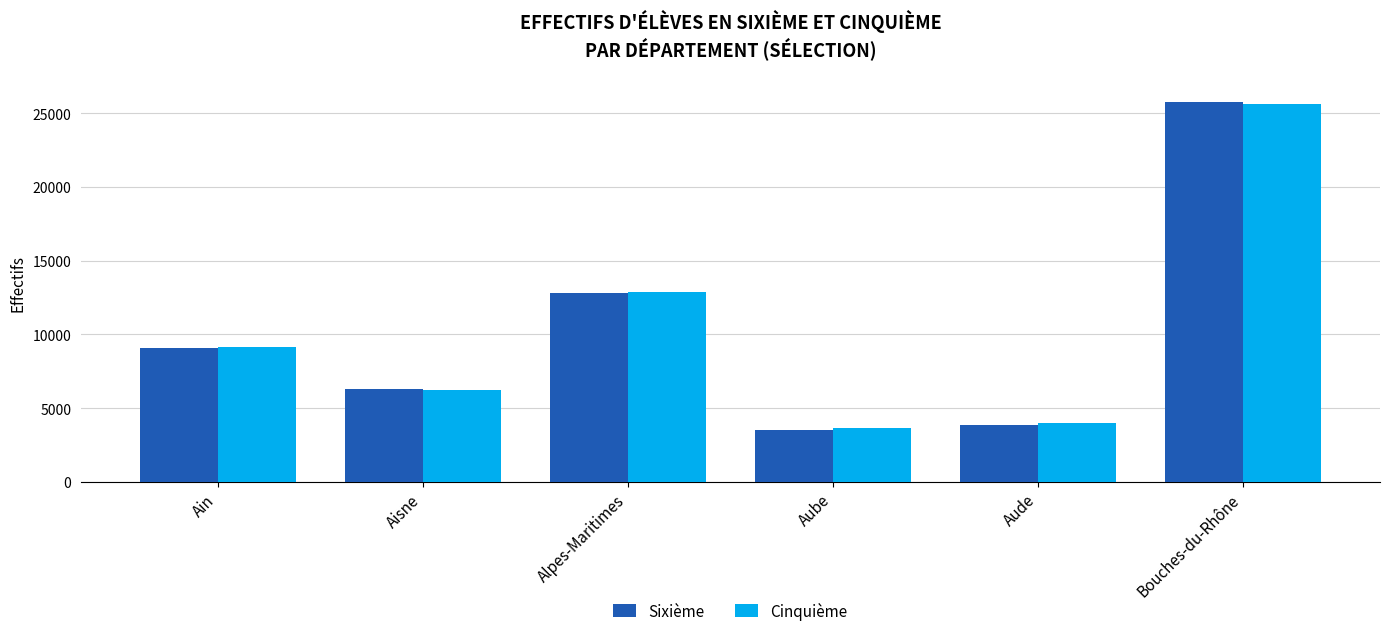

What are all the series names shown in the legend?

Sixième, Cinquième